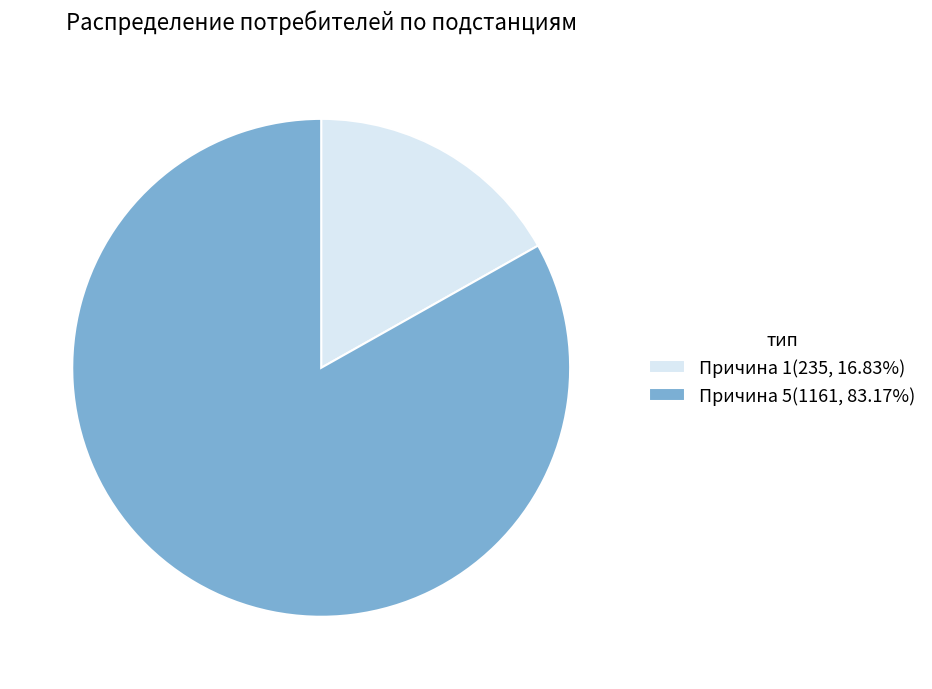

Do Причина 5(1161, 83.17%) and Причина 1(235, 16.83%) together represent more than half of the pie?

Yes